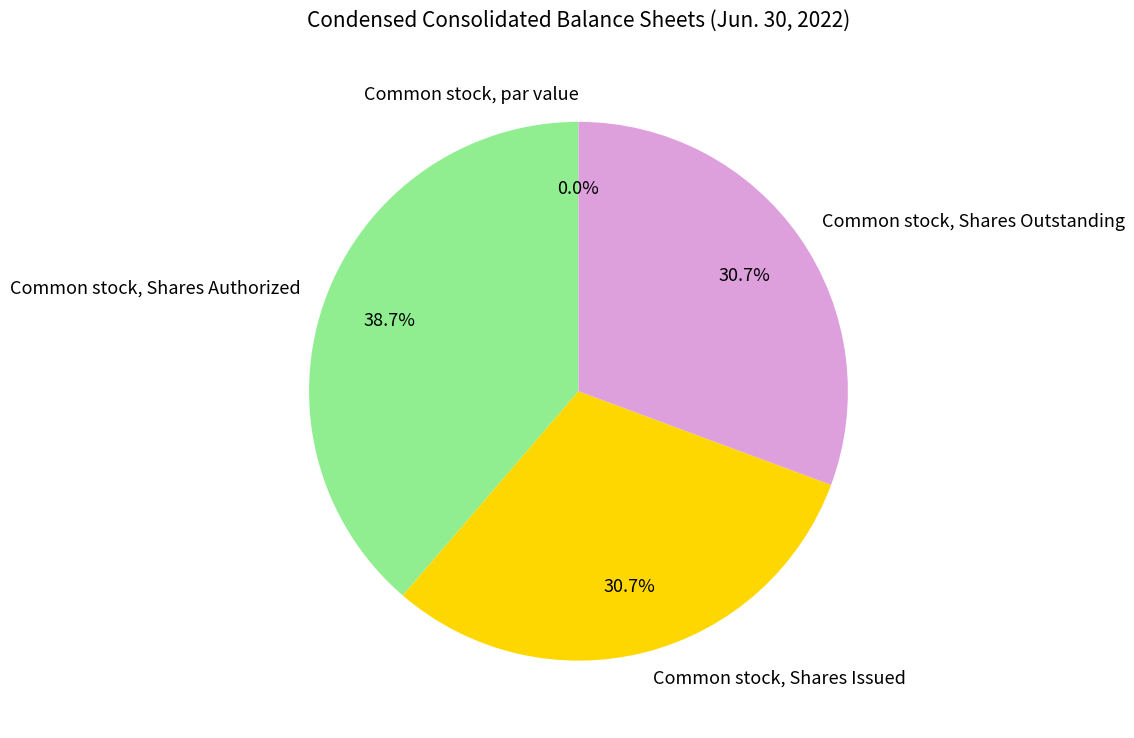

The Common stock, Shares Authorized slice represents 39% of the pie. True or false?

True